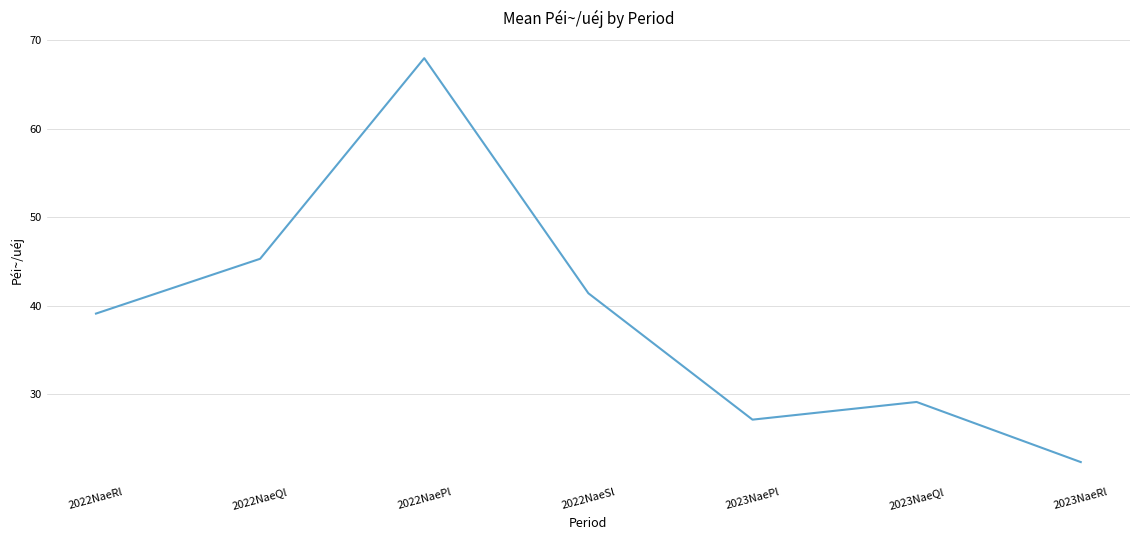

Which category has the lowest value across all series?

2023NaeRl